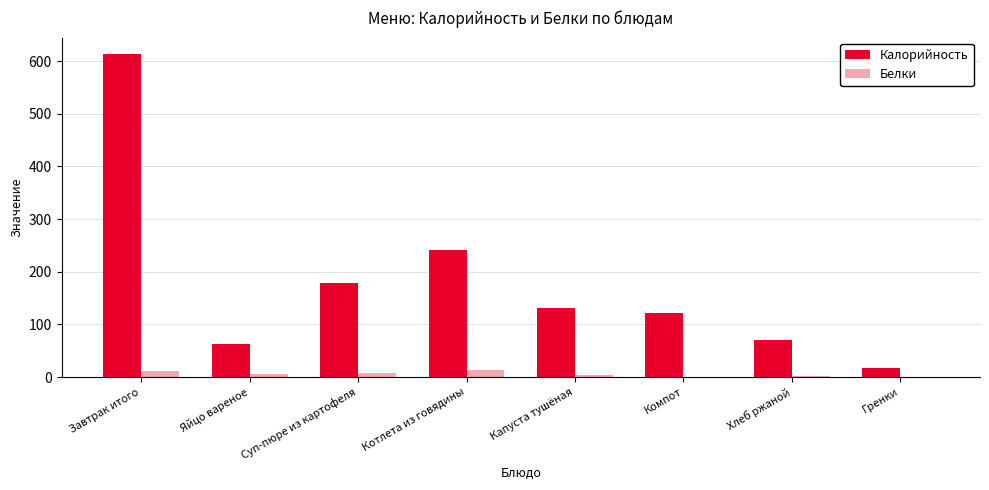

How many data points does each series have?

8